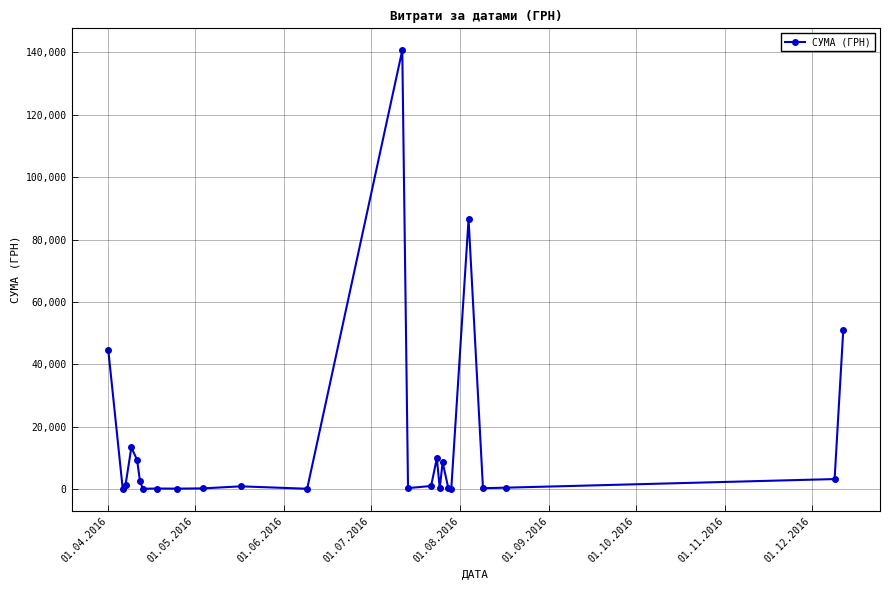

True or false: there are more than 0 points higher than both neighbors.

True